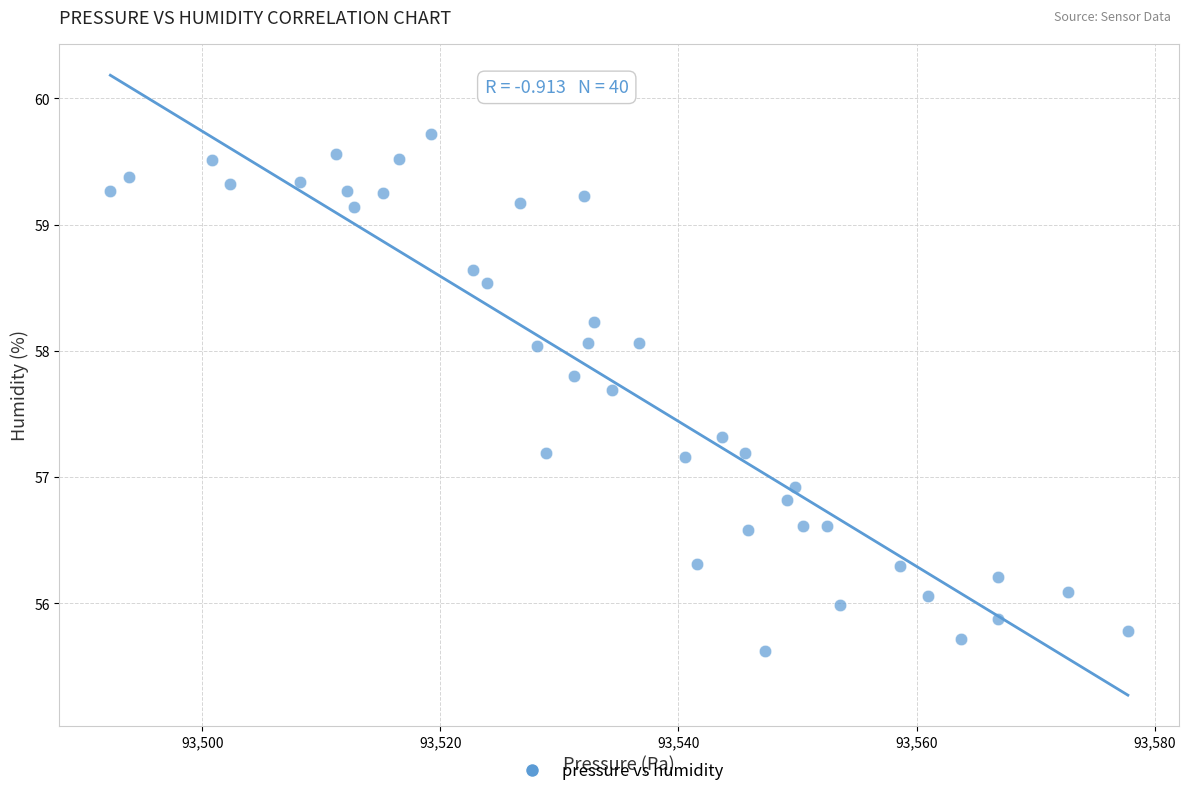

What is the range of X values (max minus min)?

85.5